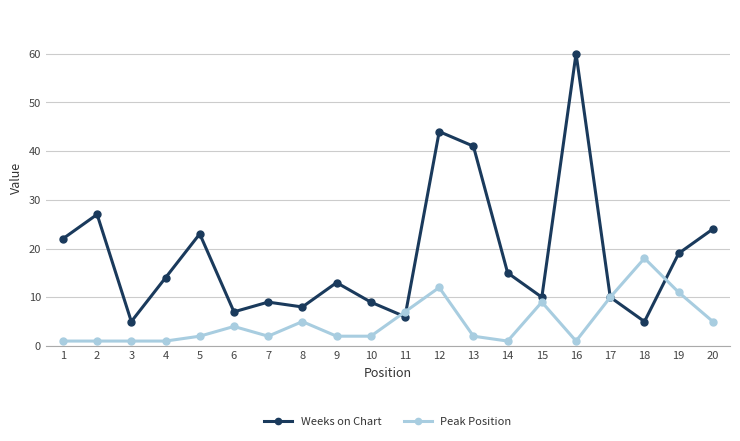

True or false: Weeks on Chart and Peak Position intersect in this chart.

True